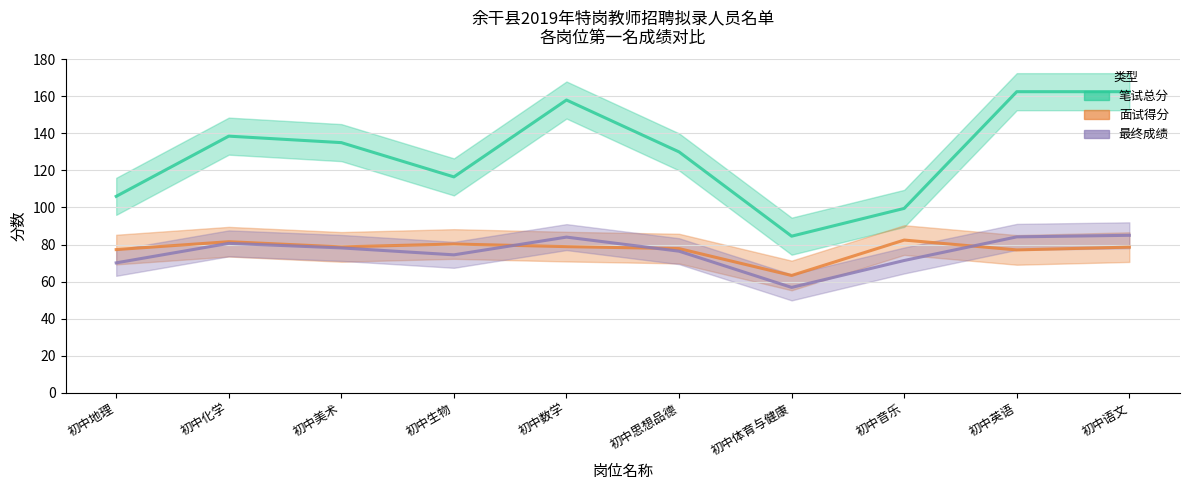

Does the chart have visible grid lines?

Yes